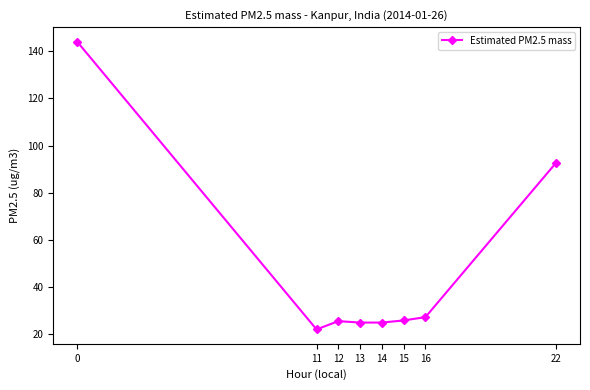

The value at 13 is 11.1. True or false?

False